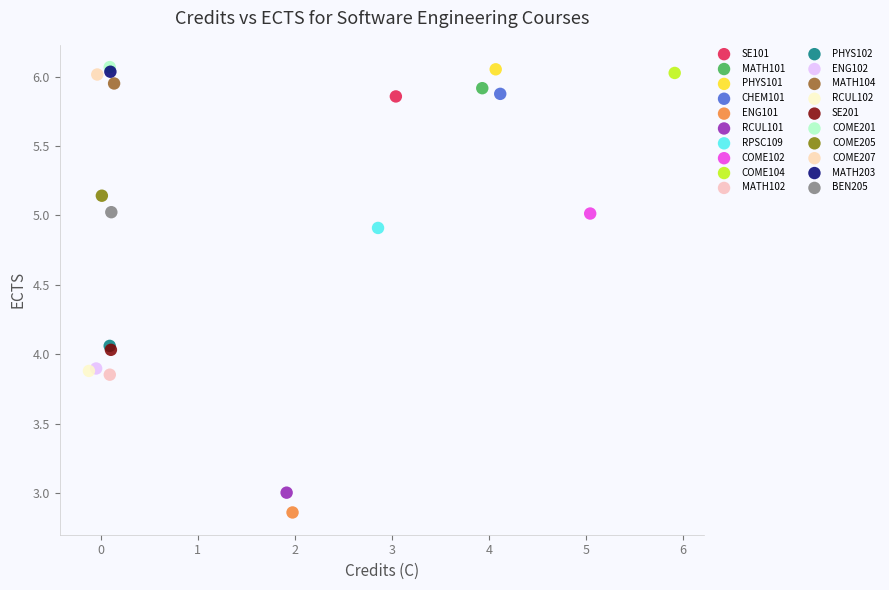

Which series reaches the minimum Y coordinate?

ENG101